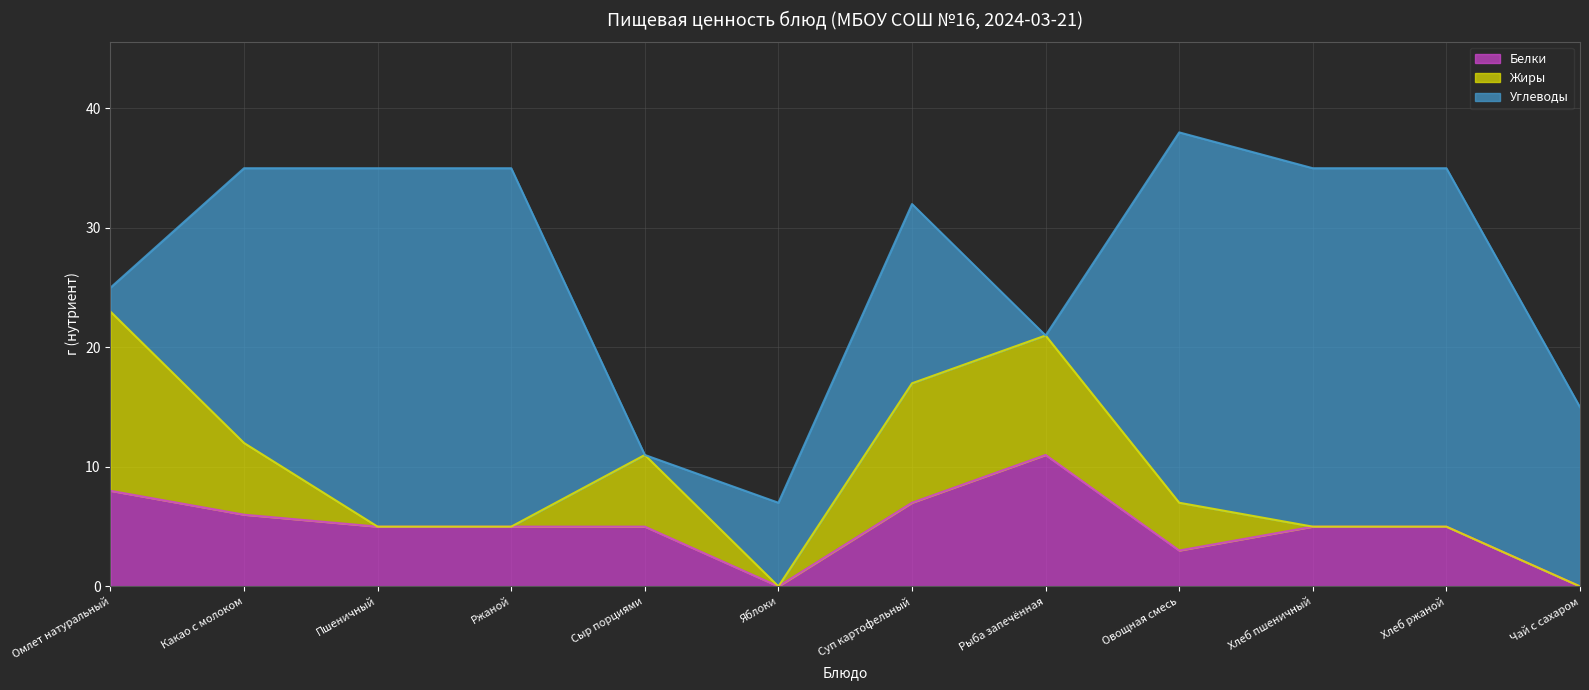

What is the difference between the maximum and second lowest values in the Жиры series?

15